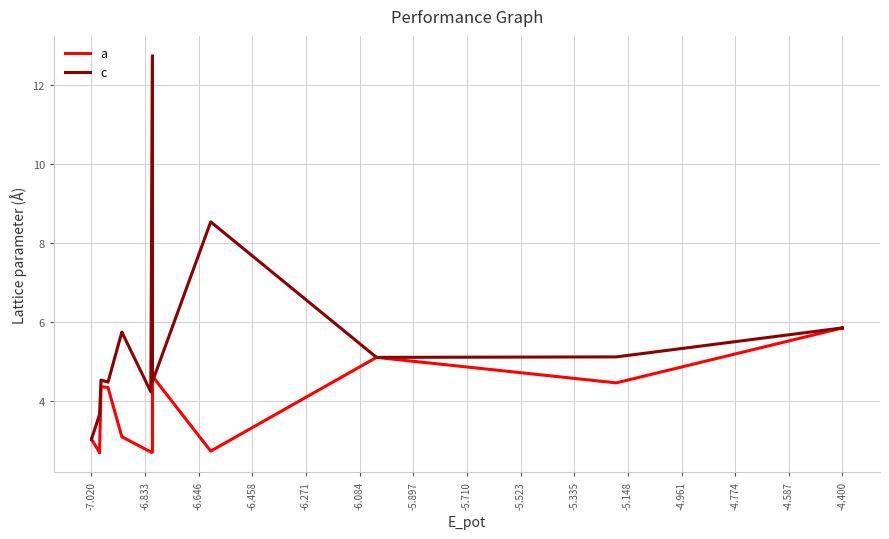

Which series has the widest spread of values?

c